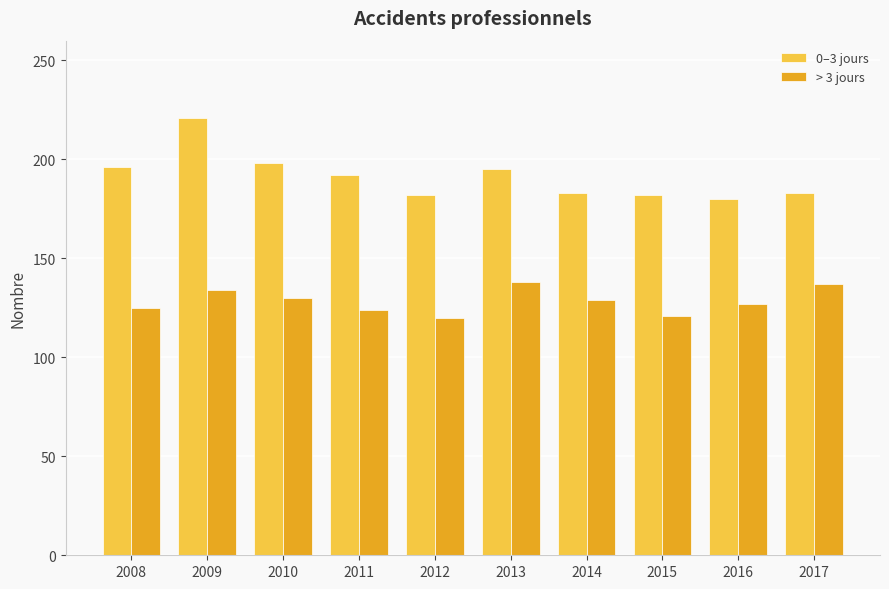

At which category is the sum across all series the highest?

2009